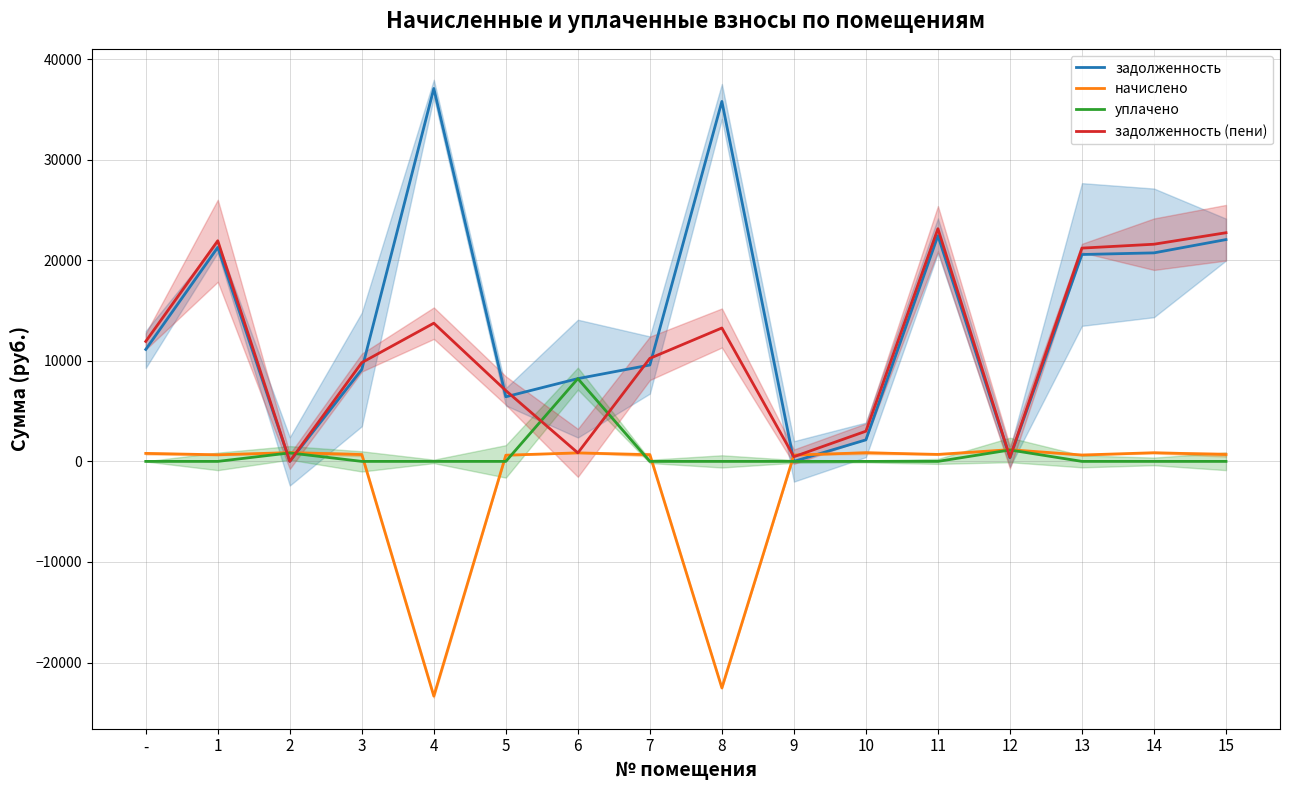

What is the total value across all series at 14?

43180.5